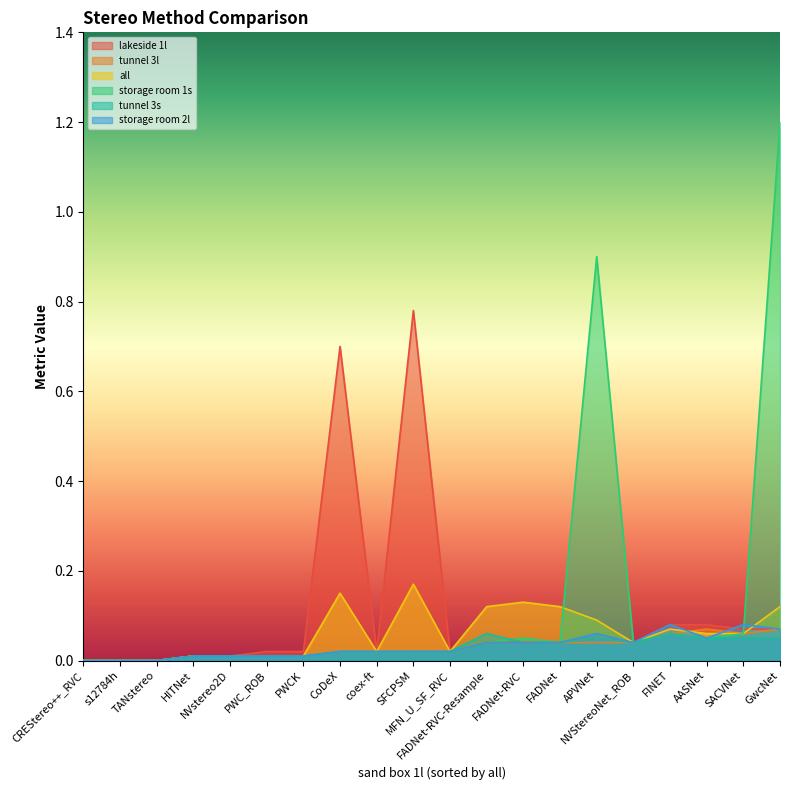

The lakeside 1l series shows 0.0 at PWCK. True or false?

True